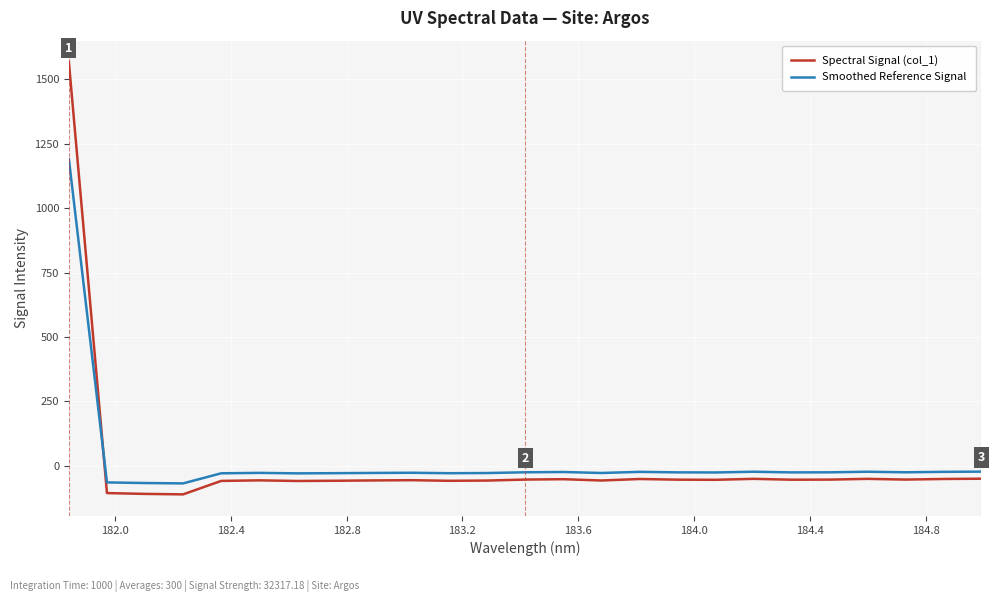

How many intersections are there between Spectral Signal (col_1) and Smoothed Reference Signal?

1